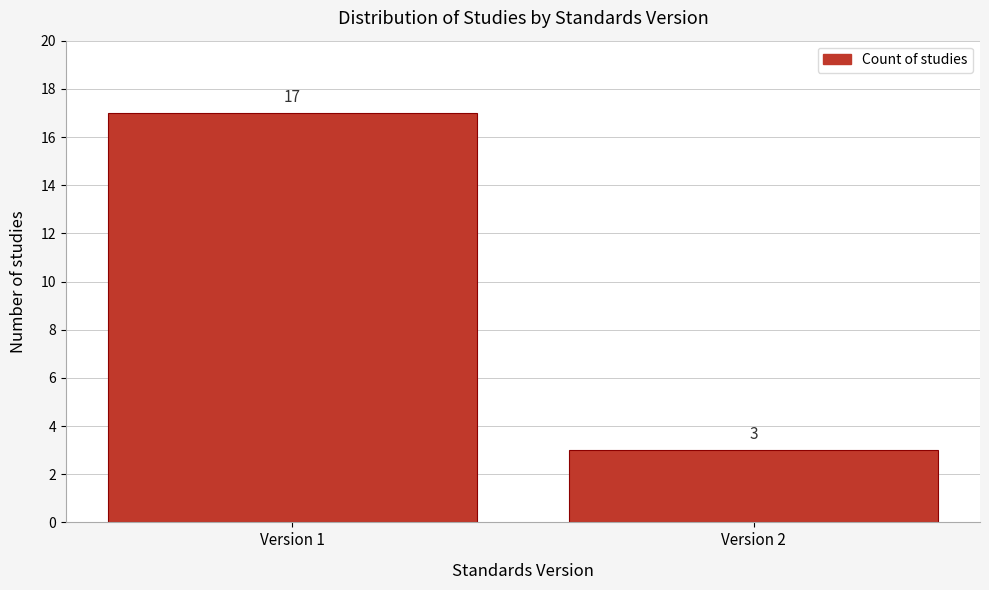

Reading left to right, what are all the values shown in this chart?

17	3